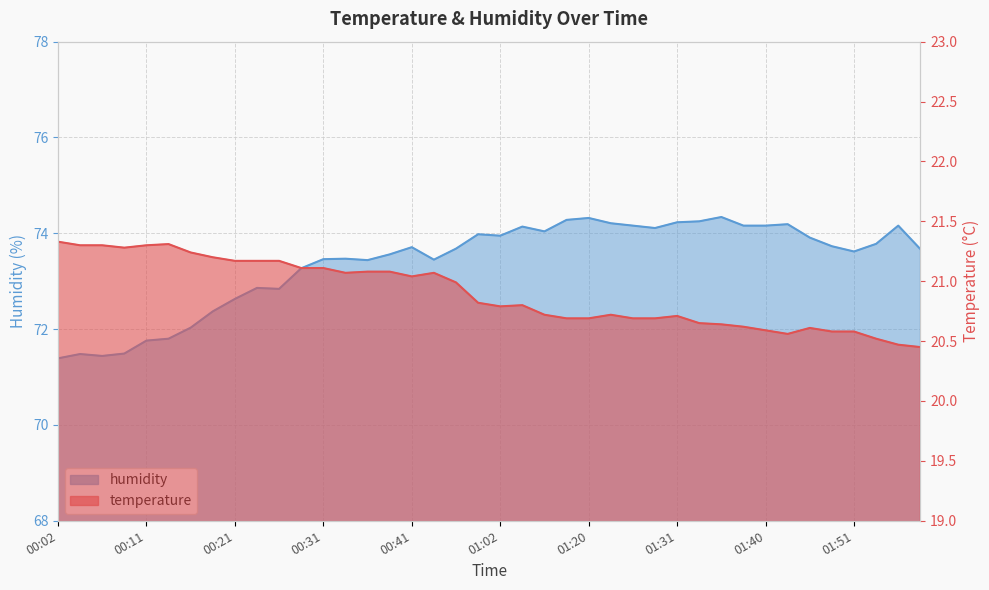

Is the value of temperature at 01:53 greater than the value of humidity at 01:40?

No